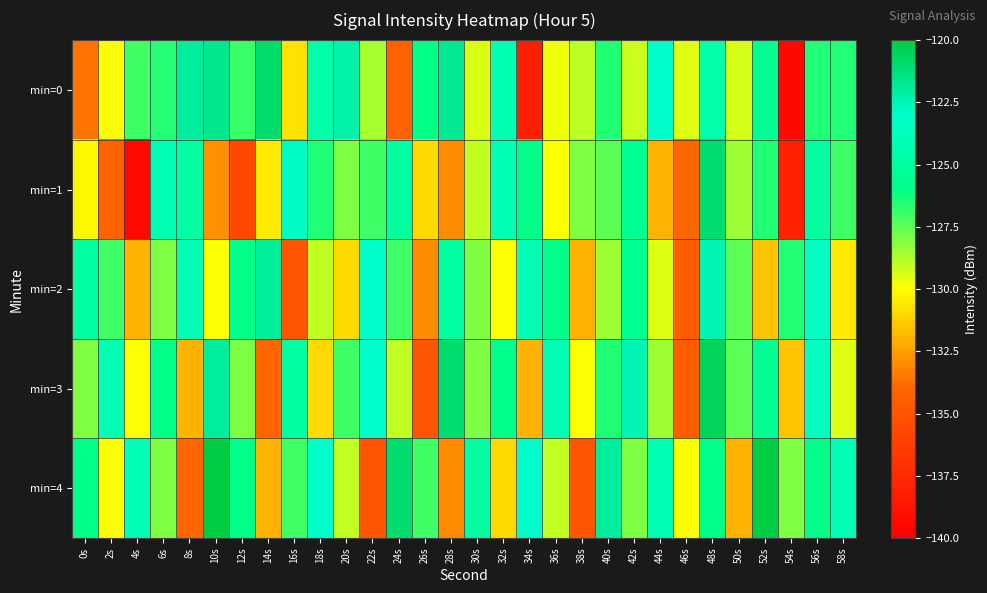

At which category is the sum across all series the highest?

48s